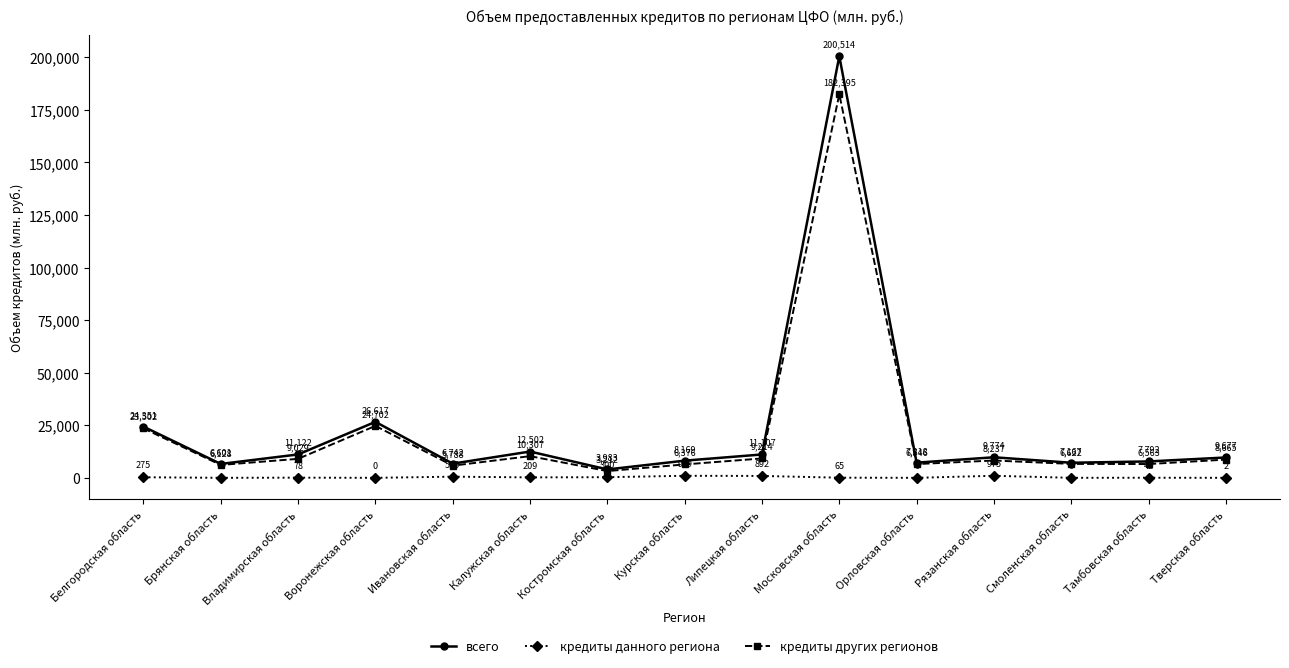

Is this an area chart (filled region under the line)?

No